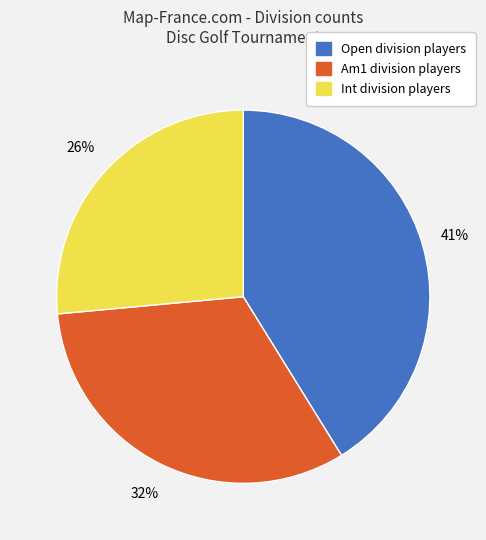

What percentage is the Am1 slice, to the nearest percent?

32%